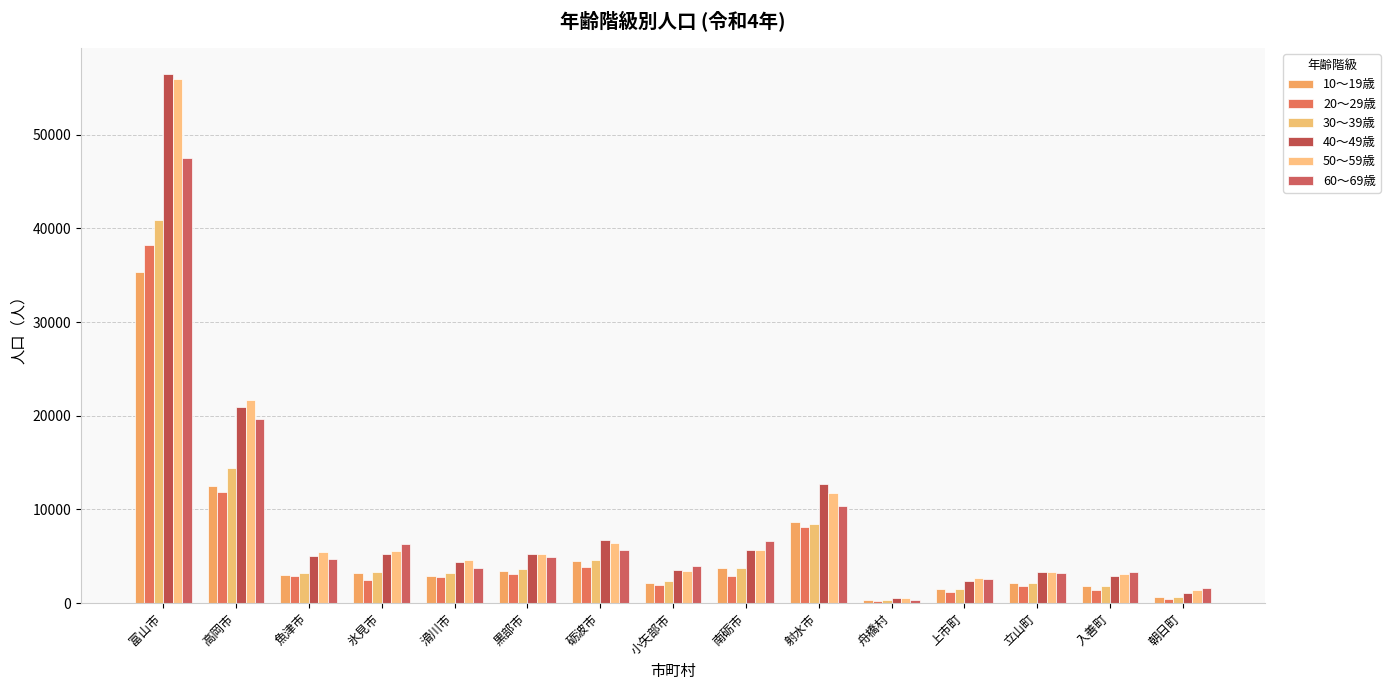

What is the value of the 50～59歳 bar at the 2nd from the left?

21715